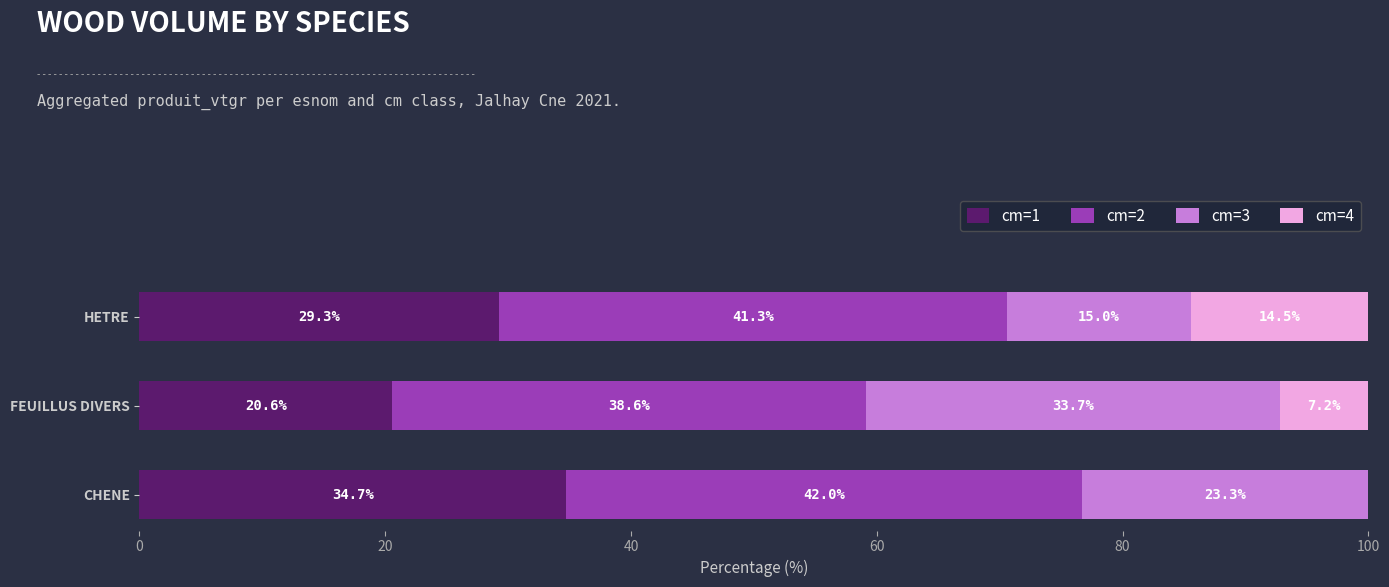

What is the total value across all series at CHENE?

100.0